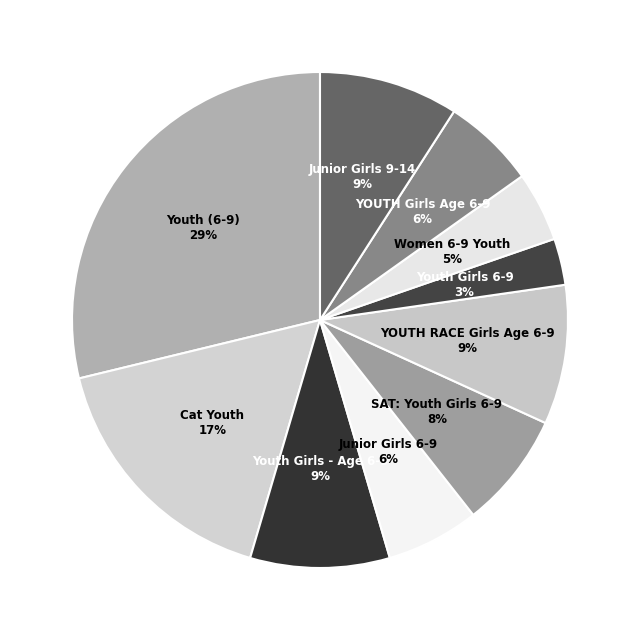

To the nearest percent, what is the difference between the largest and smallest slice percentages?

26%